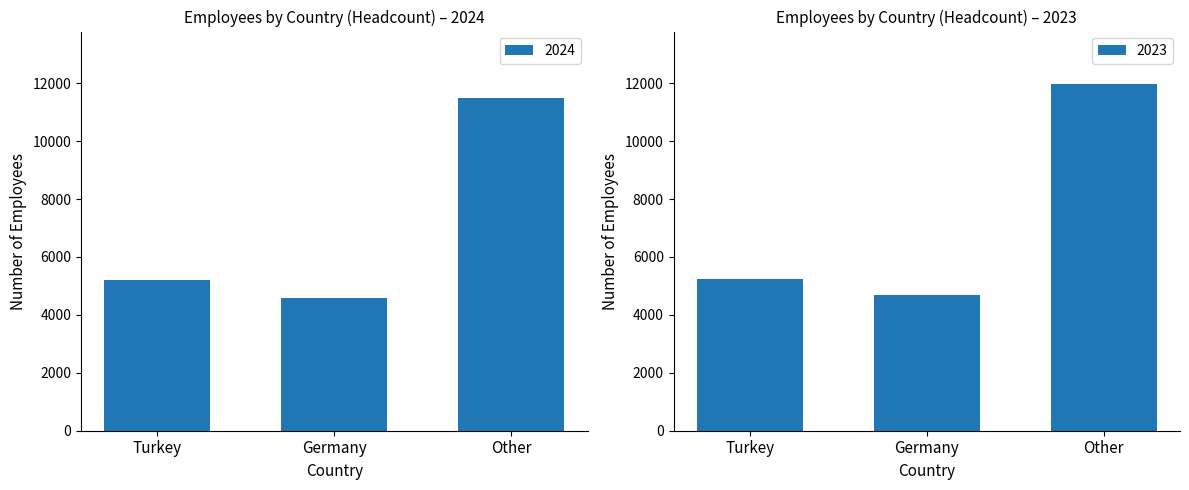

Which series changed the most between Turkey and Other?

2023